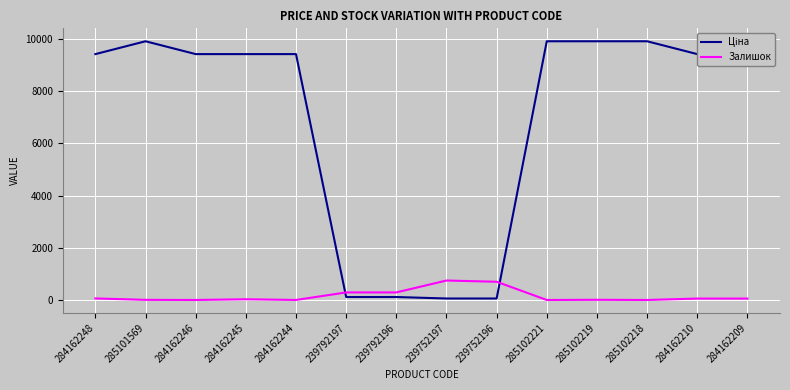

What is the difference between the maximum and minimum values in the Залишок series?

745.0